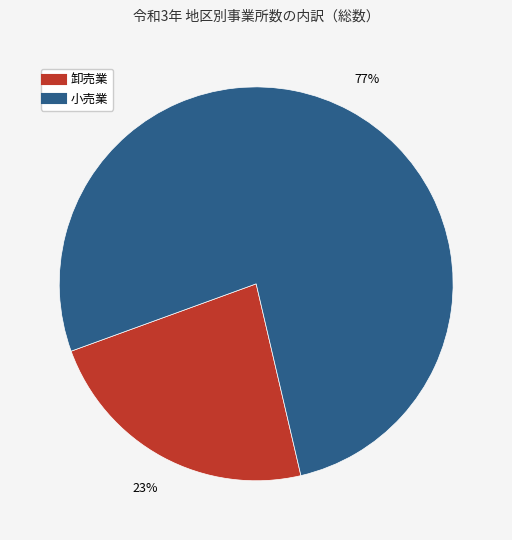

How many segments does this pie chart have?

2